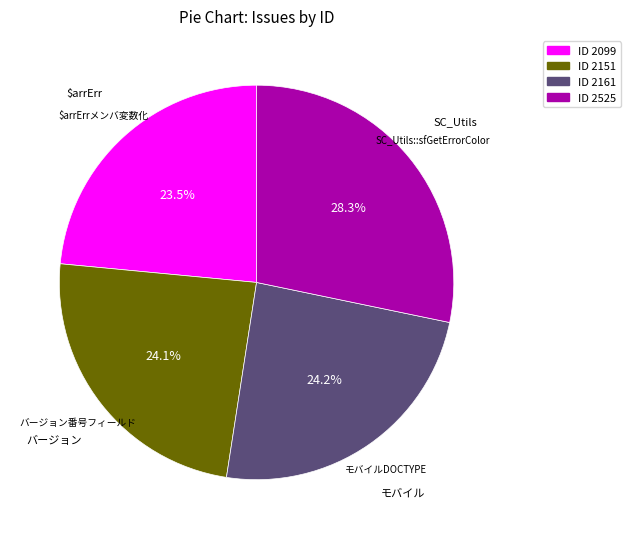

What is the ratio of the value at ID 2525 to the value at ID 2161?

1.2